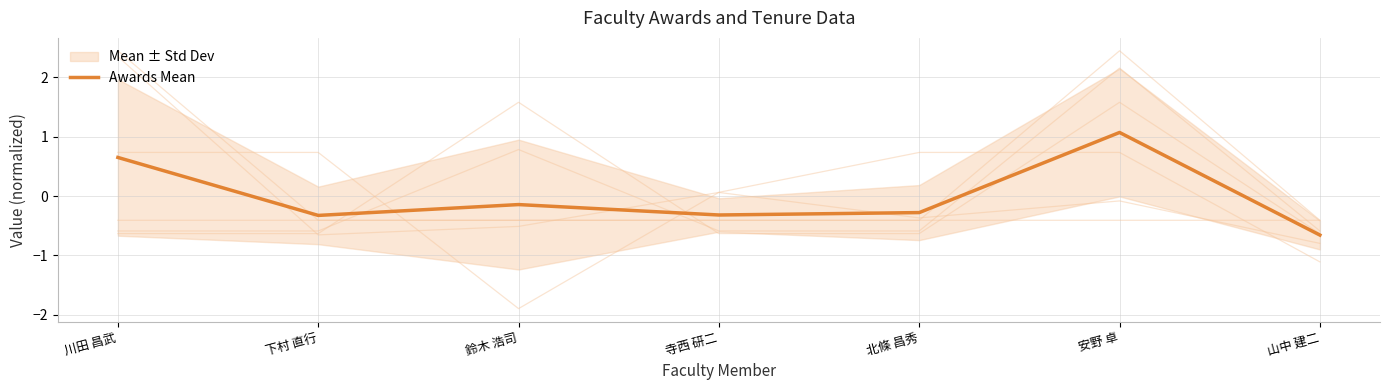

List the labels in order of value, smallest first.

山中 建二, 下村 直行, 寺西 研二, 北條 昌秀, 鈴木 浩司, 川田 昌武, 安野 卓